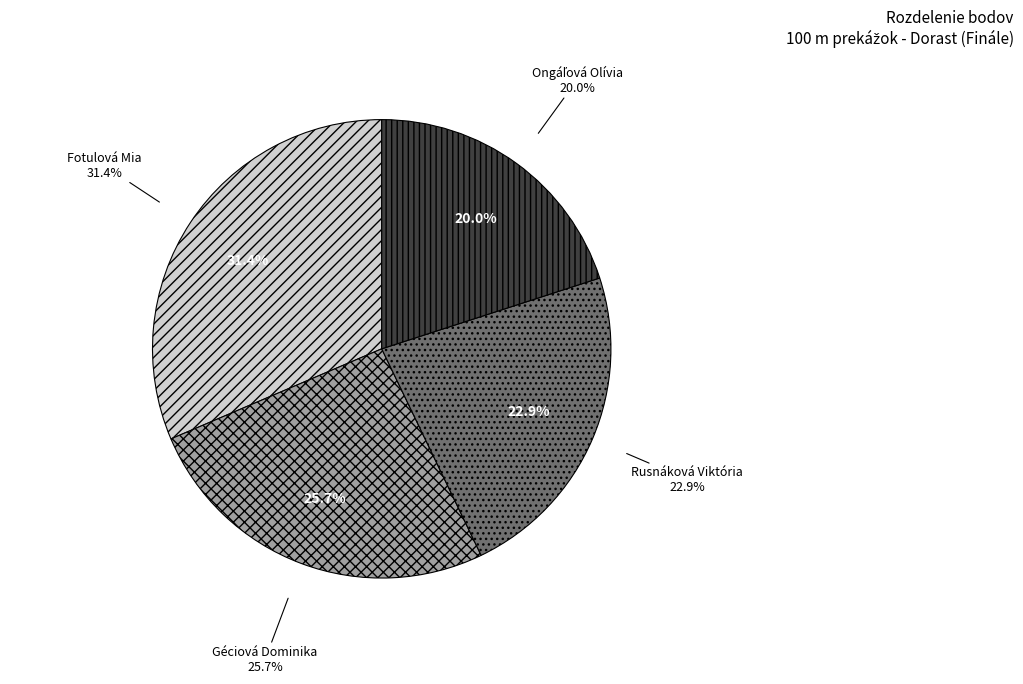

The Fotulová Mia slice represents 22% of the pie. True or false?

False